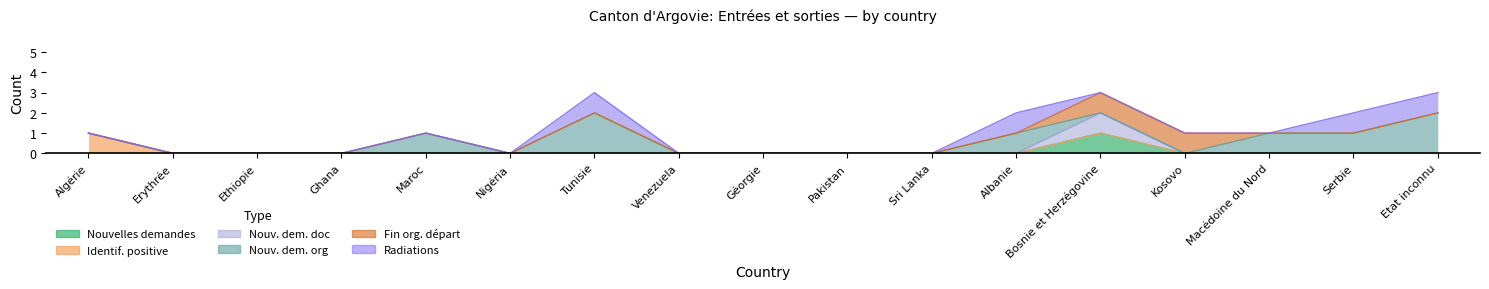

At Tunisie, list the series in order from largest to smallest.

Nouvelles demandes org (col_15), Radiations demande (col_17), Nouvelles demandes (col_1), Identification positive (col_2), Nouvelles demandes doc (col_5), Fin organisation départ (col_16)